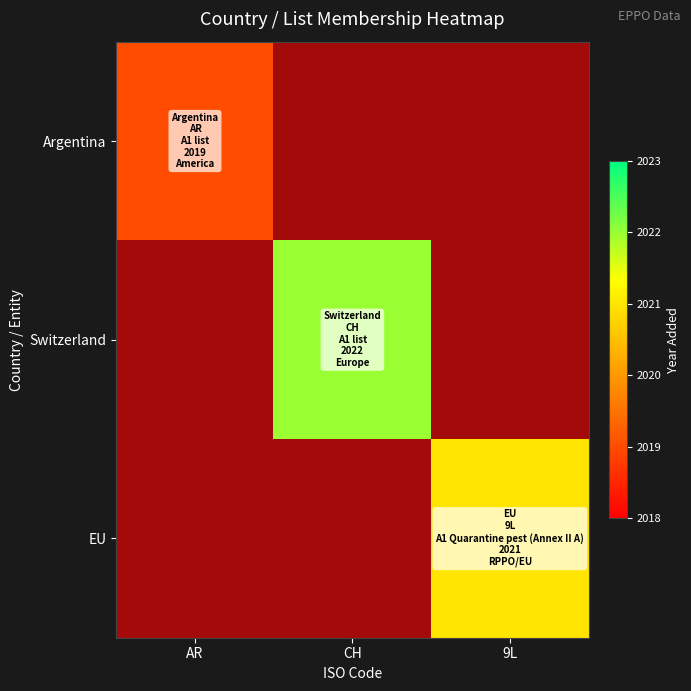

The value of Switzerland at CH is 2022.0. True or false?

True